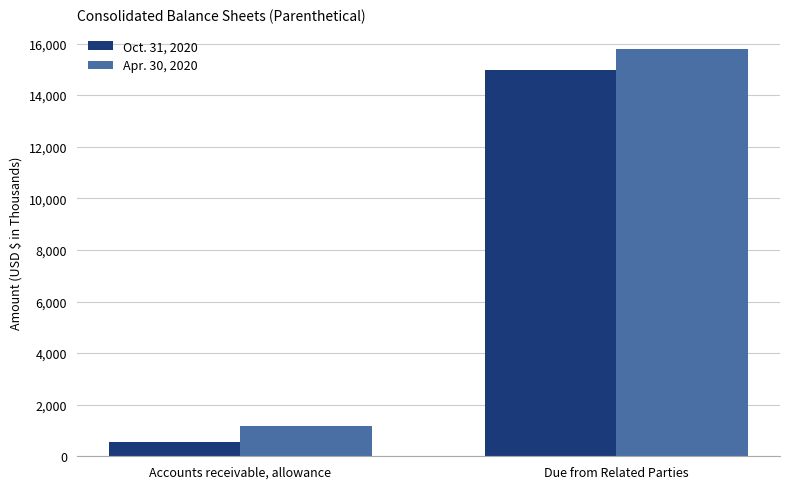

The Oct. 31, 2020 series shows 14974 at Due from Related Parties. True or false?

True